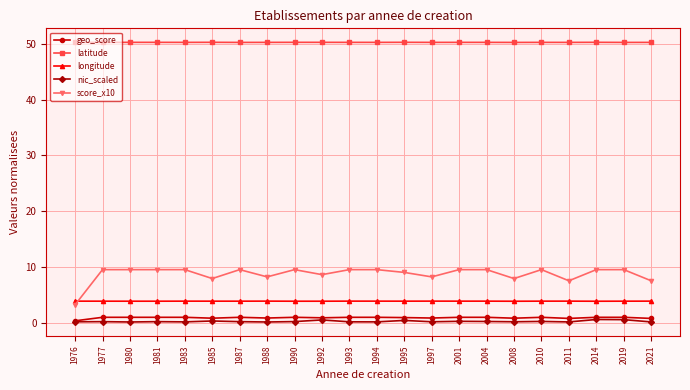

Is it true that geo_score equals 0.9 at 1990?

True